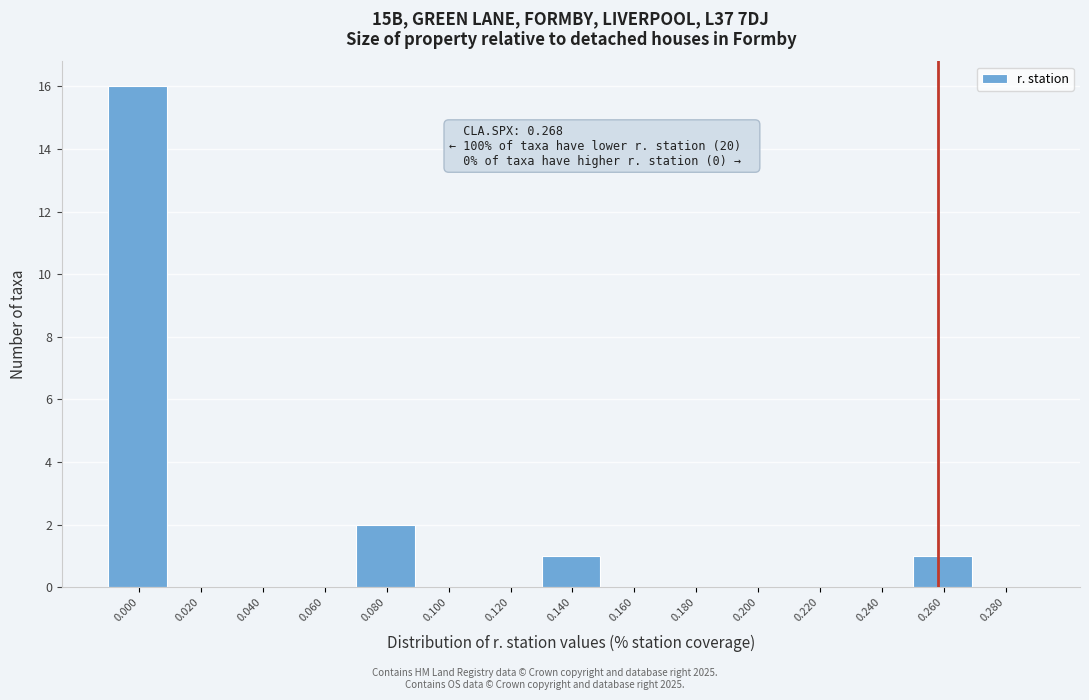

Reading left to right, list all the values displayed in this chart.

0.000=16	0.020=0	0.040=0	0.060=0	0.080=2	0.100=0	0.120=0	0.140=1	0.160=0	0.180=0	0.200=0	0.220=0	0.240=0	0.260=1	0.280=0